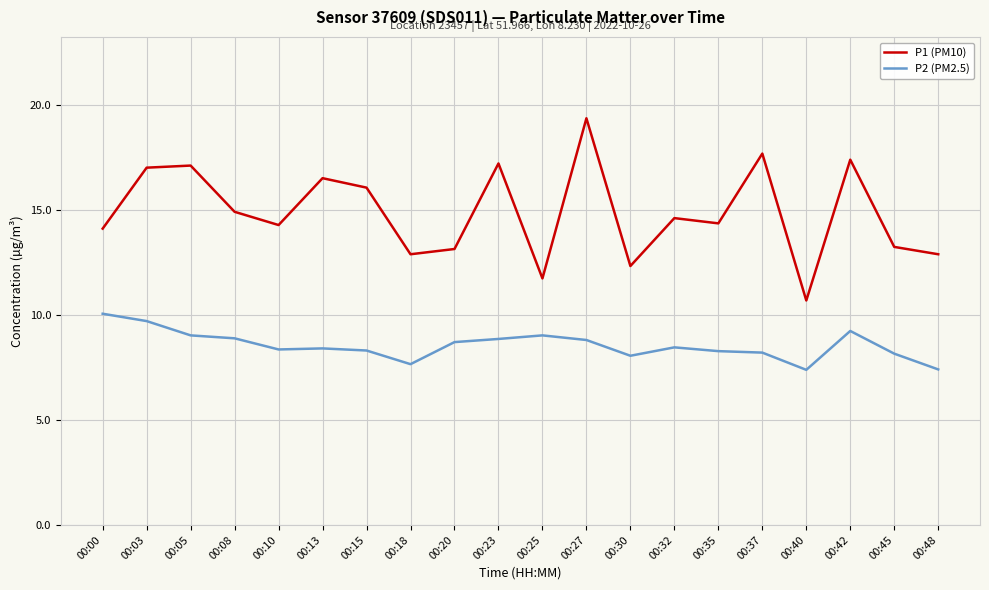

At which label is P1 (PM10) closest to 15?

00:08